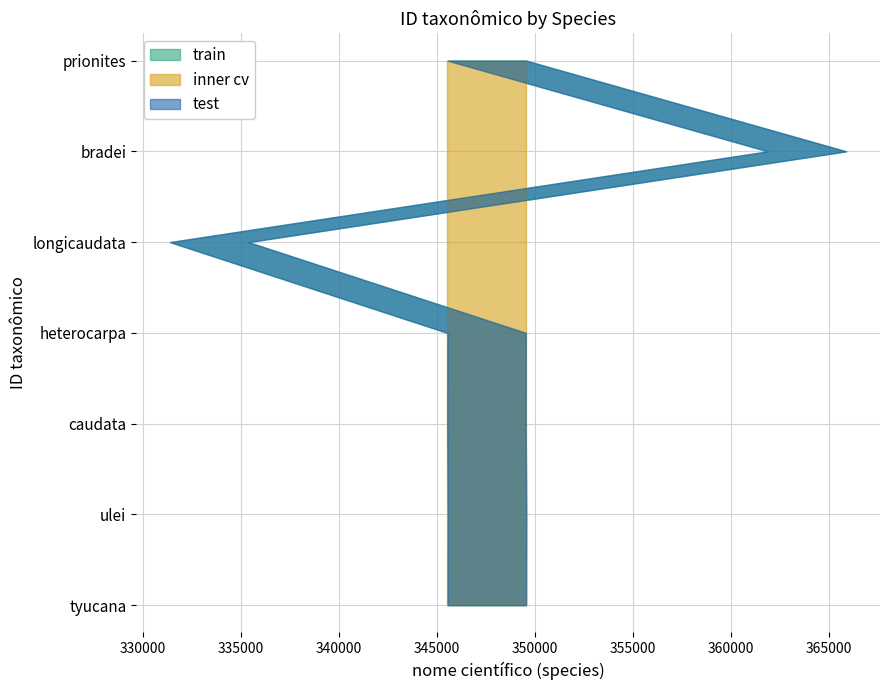

What is the highest value of the test series?

363874